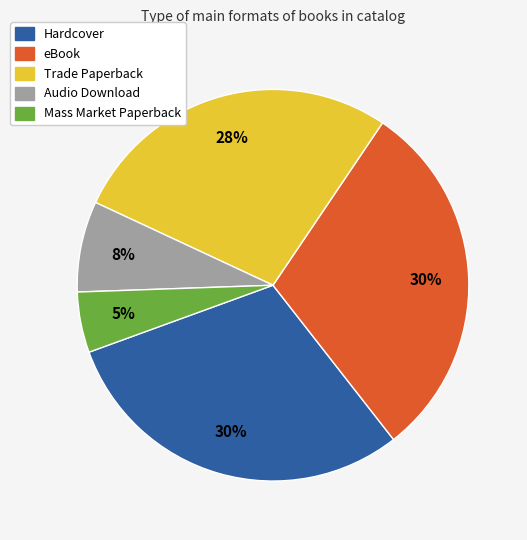

Is there a majority slice in this chart?

No